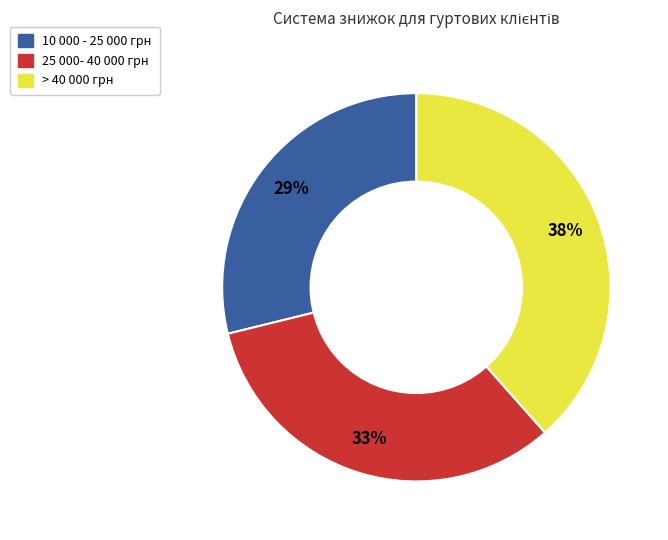

What percentage is the > 40 000 грн slice, to the nearest percent?

38%